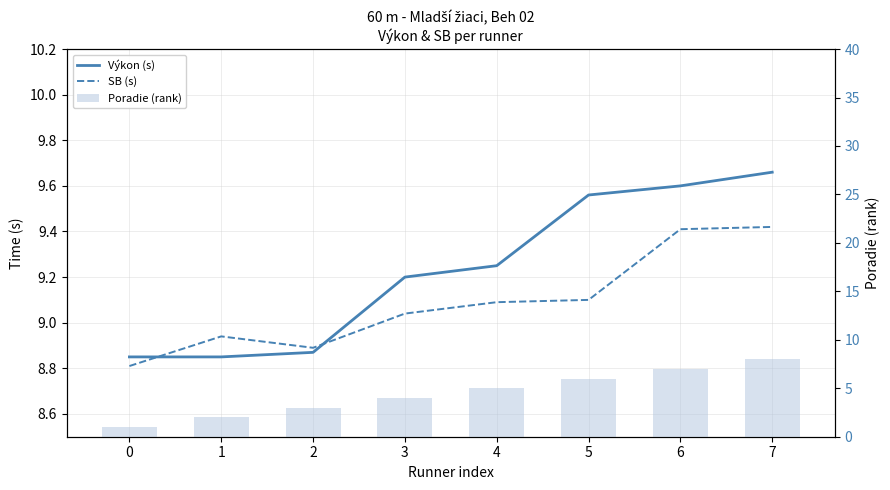

Reading left to right, extract all data points from this chart.

Výkon (s): 8.8	8.8	8.9	9.2	9.2	9.6	9.6	9.7
SB (s): 8.8	8.9	8.9	9.0	9.1	9.1	9.4	9.4
Poradie (rank): 1.0	2.0	3.0	4.0	5.0	6.0	7.0	8.0